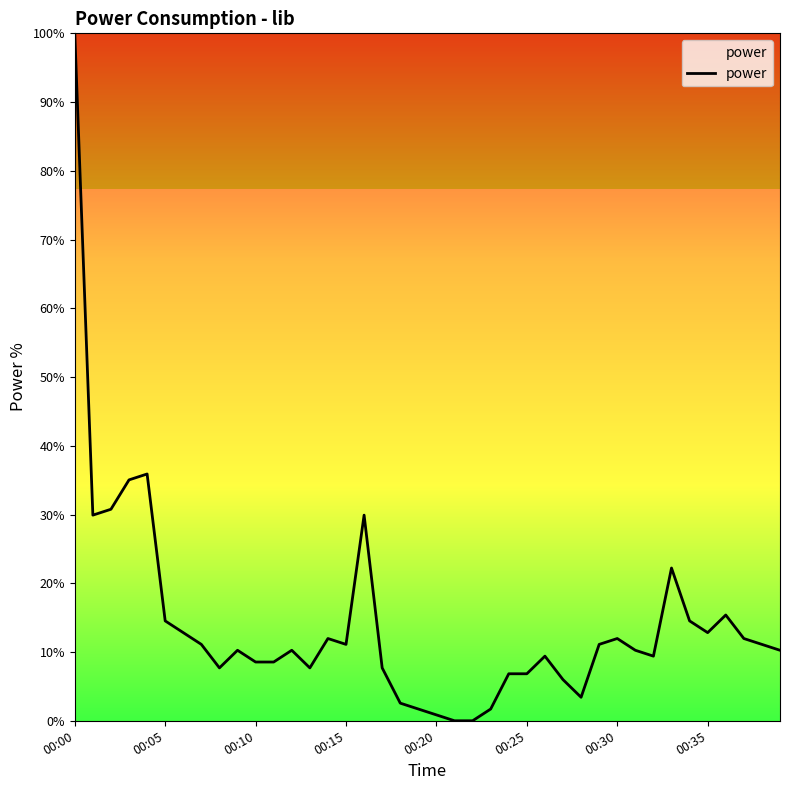

What is the difference between the maximum and minimum values?

100.0